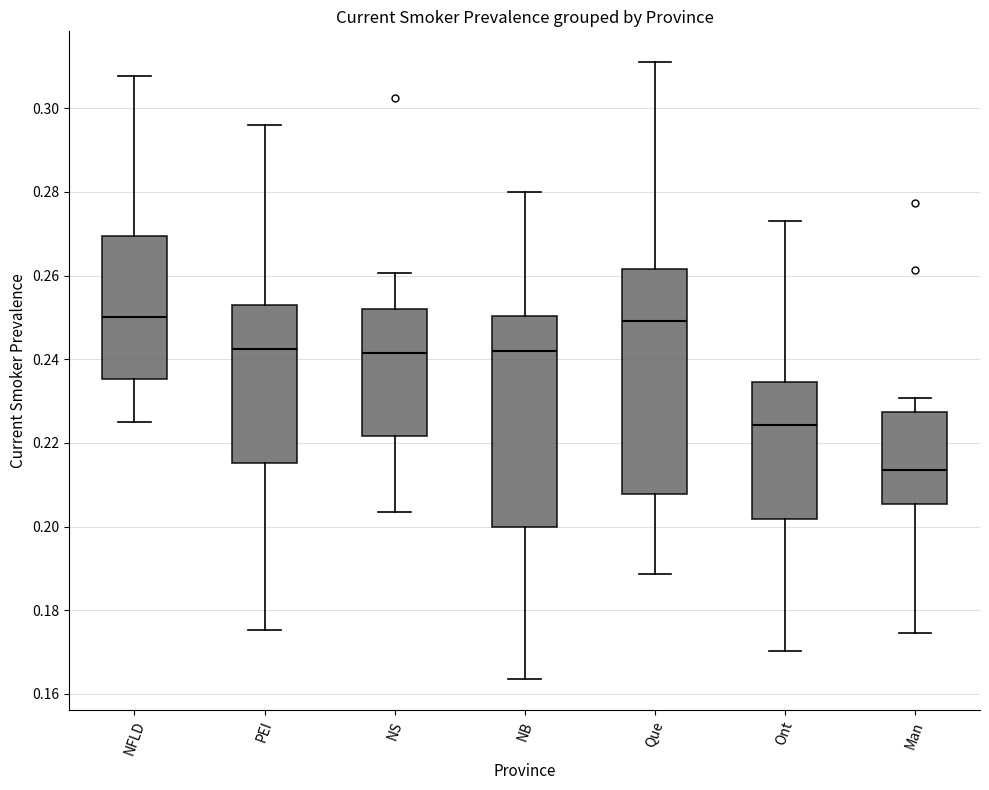

Reading left to right, read every box against the y-axis: the position of its median line, the range the box covers, and the ends of its whiskers. The values are not printed on the chart, so give them approximately, as read against the axis.

NFLD: median 0.250, box 0.236 to 0.270, whiskers 0.224 to 0.308
PEI: median 0.242, box 0.216 to 0.254, whiskers 0.176 to 0.296
NS: median 0.242, box 0.222 to 0.252, whiskers 0.204 to 0.260
NB: median 0.242, box 0.200 to 0.250, whiskers 0.164 to 0.280
Que: median 0.250, box 0.208 to 0.262, whiskers 0.188 to 0.312
Ont: median 0.224, box 0.202 to 0.234, whiskers 0.170 to 0.274
Man: median 0.214, box 0.206 to 0.228, whiskers 0.174 to 0.230